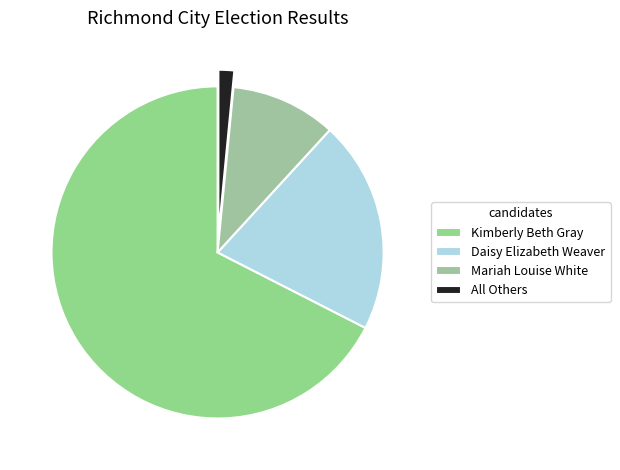

What percentage is the All Others slice, to the nearest percent?

2%